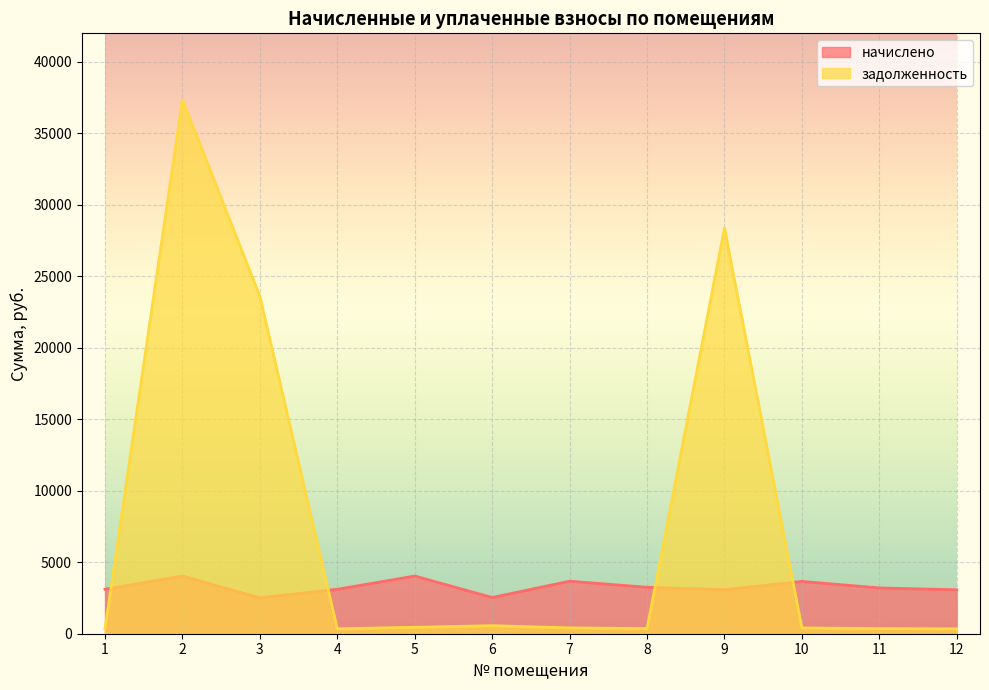

At which category is the sum across all series the highest?

2